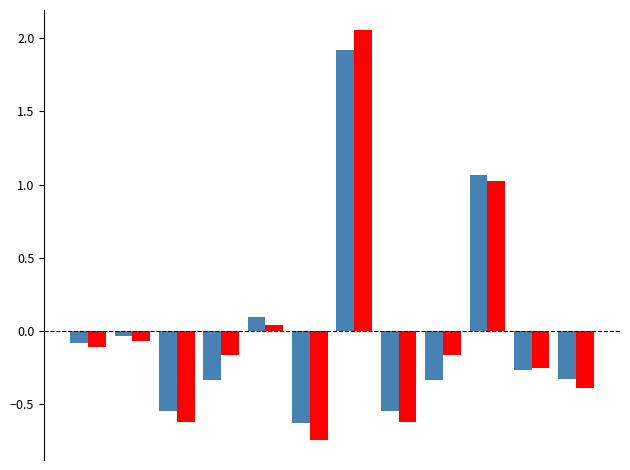

Are the bars grouped side by side (vs. stacked)?

Yes